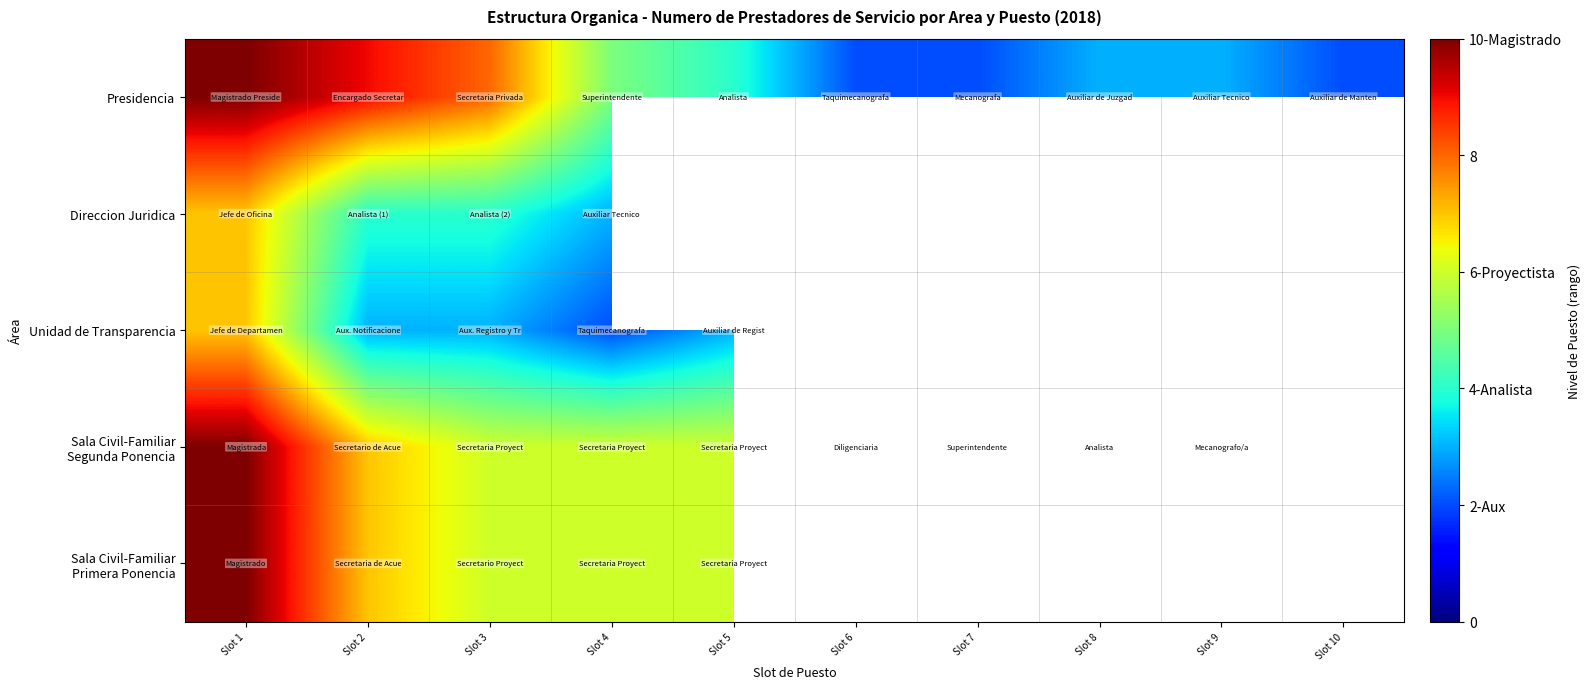

List the series in order of their peak value, highest first.

Presidencia, Sala Civil-Familiar Segunda Ponencia, Sala Civil-Familiar Primera Ponencia, Direccion Juridica, Unidad de Transparencia